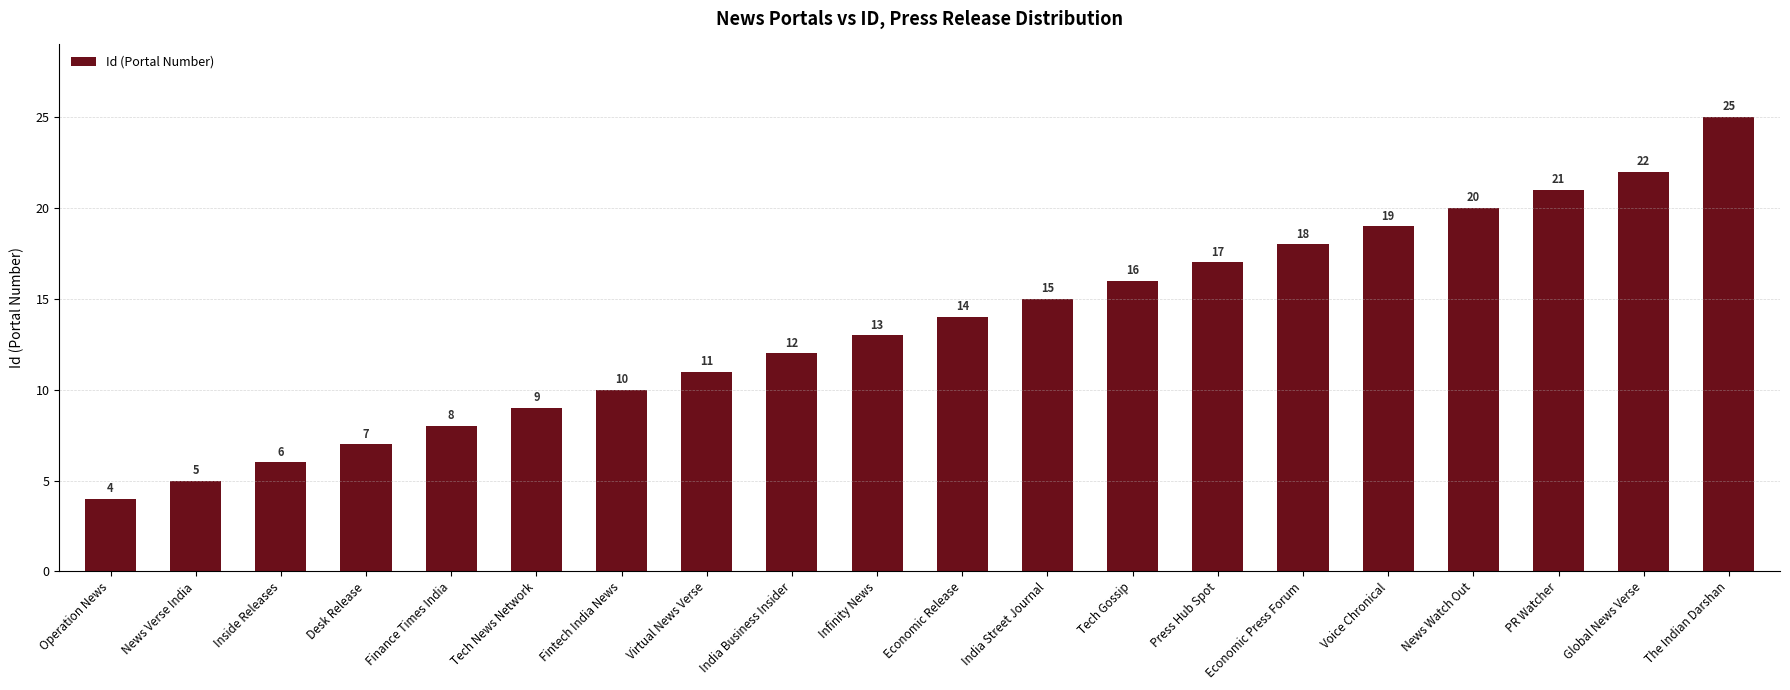

How many bars are there in total?

20